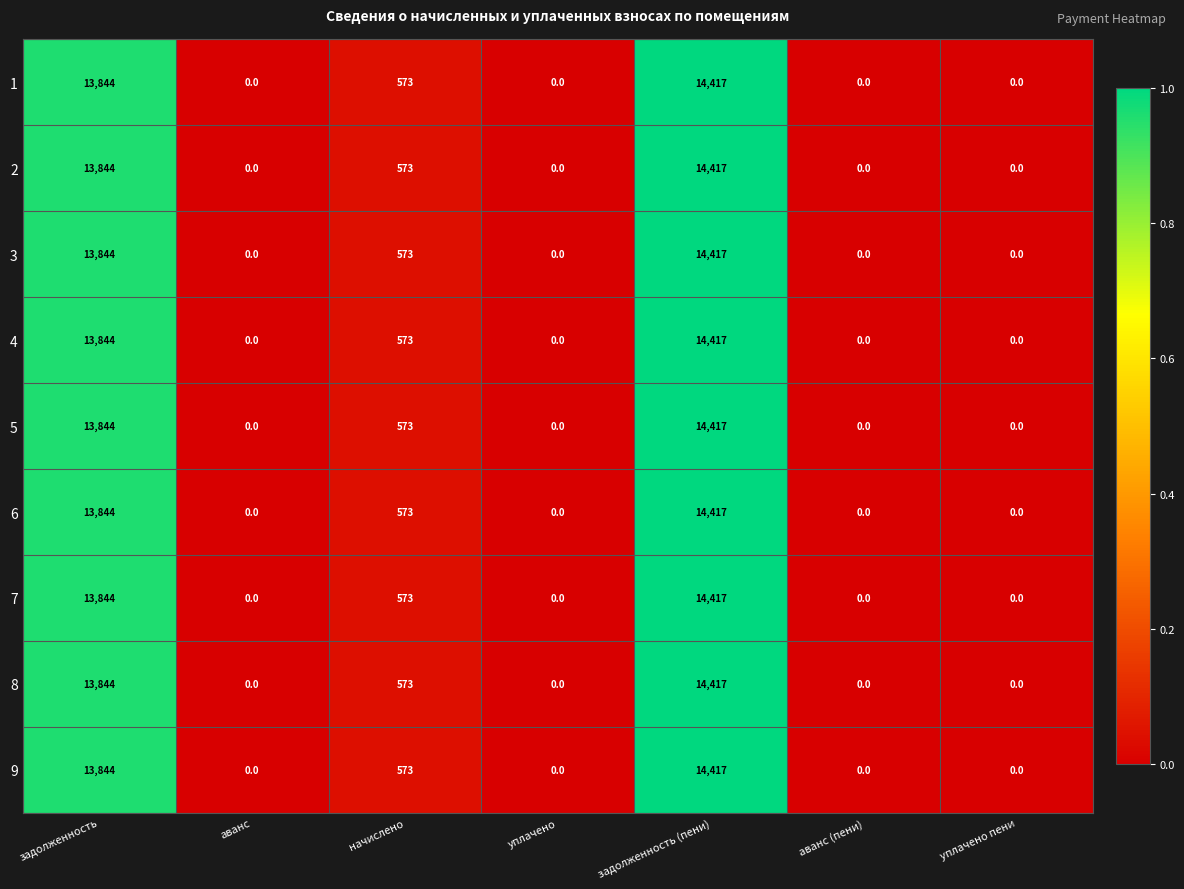

Is the value of 3 at аванс (пени) greater than the value of 4 at задолженность (пени)?

No